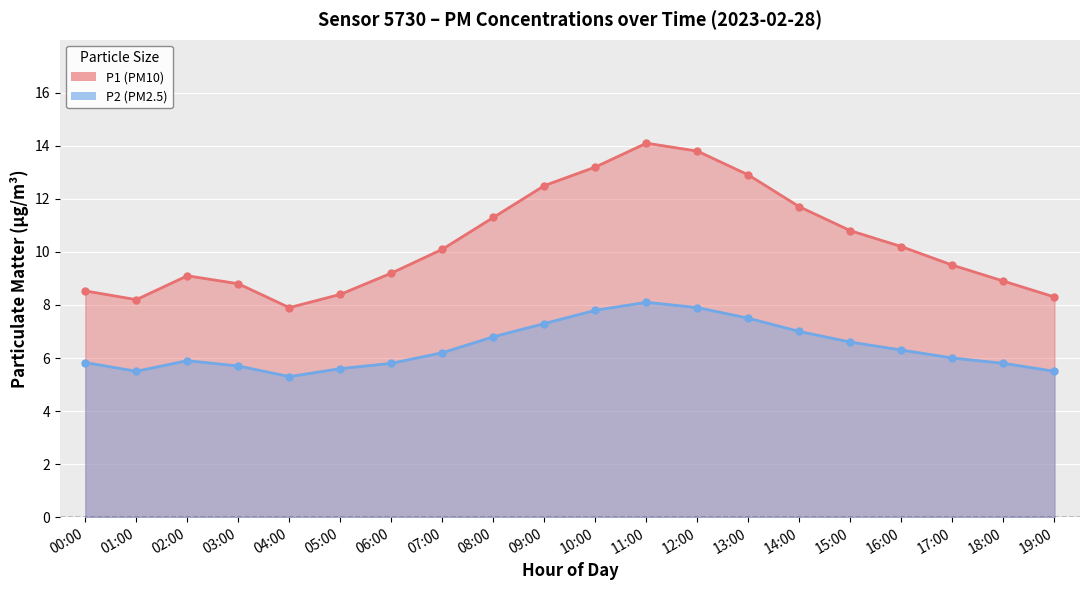

How many categories are shown in the chart?

20